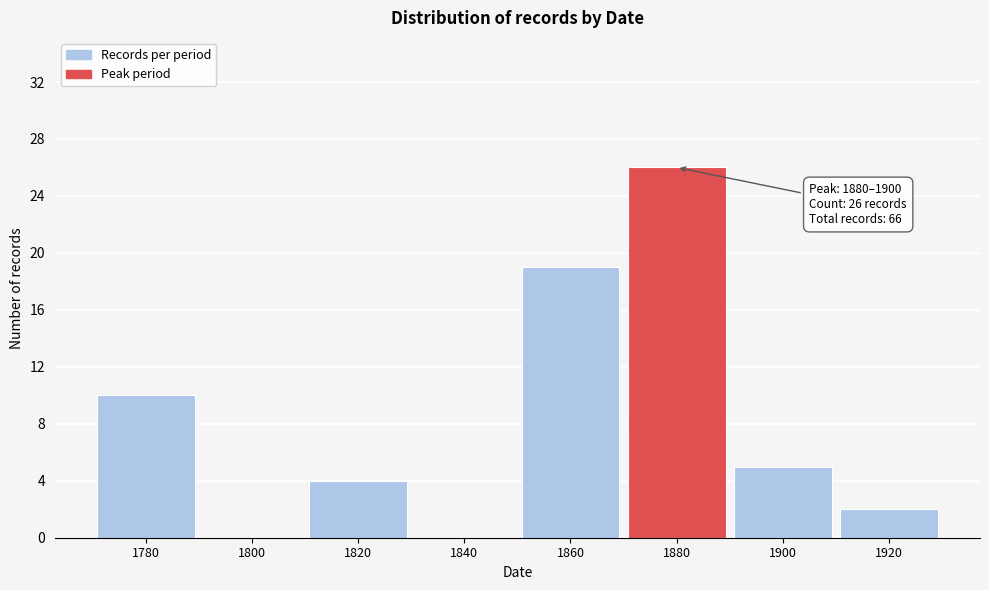

Reading left to right, extract all data points from this chart.

1780=10	1800=0	1820=4	1840=0	1860=19	1880=26	1900=5	1920=2